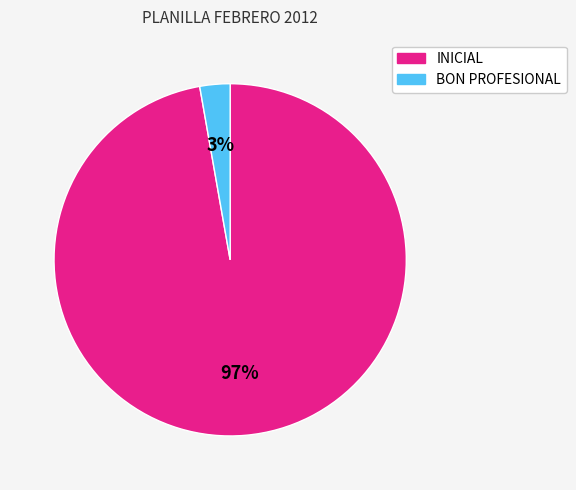

Is there any slice that represents more than half of the pie?

Yes